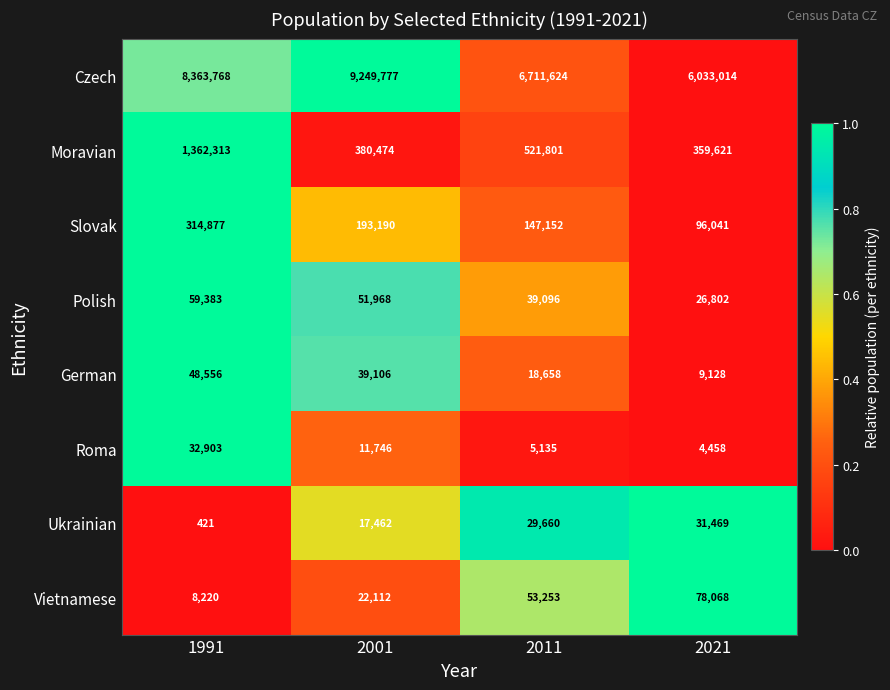

At which category does the chart reach its peak across all series?

2001